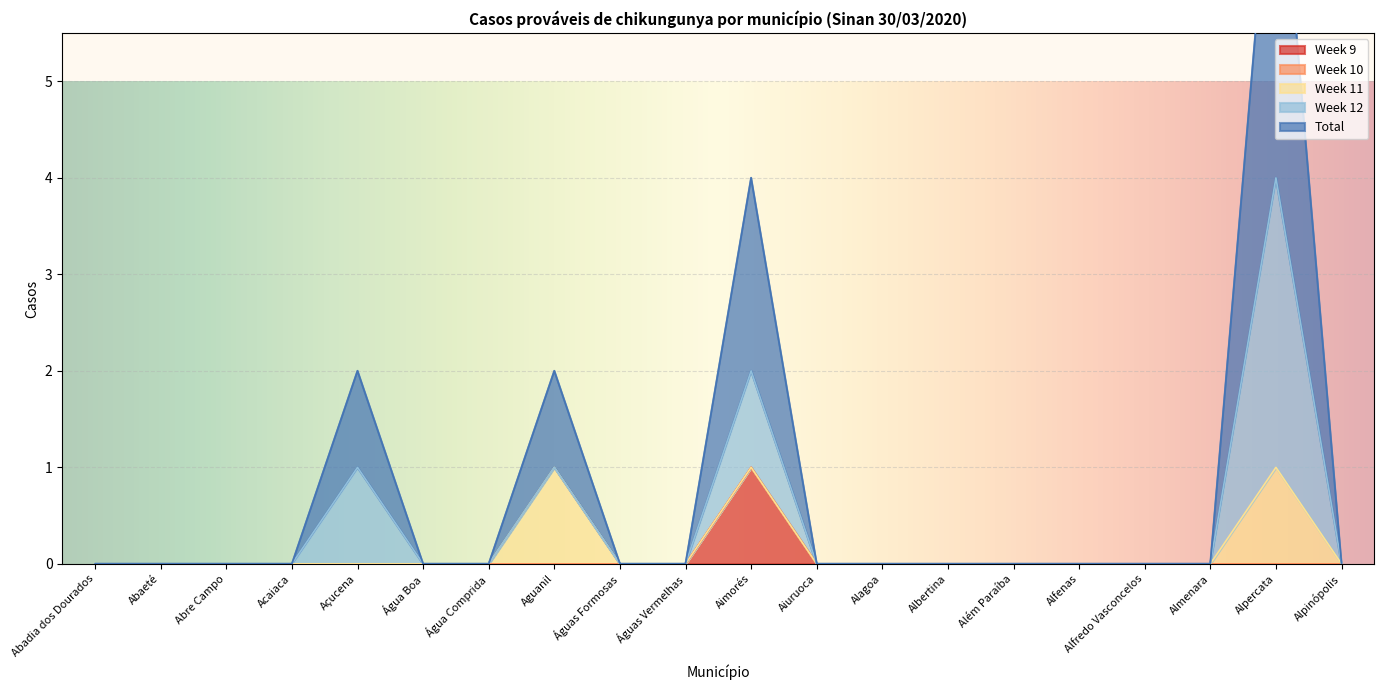

True or false: Week 9 has a value of 1 at Águas Vermelhas.

False